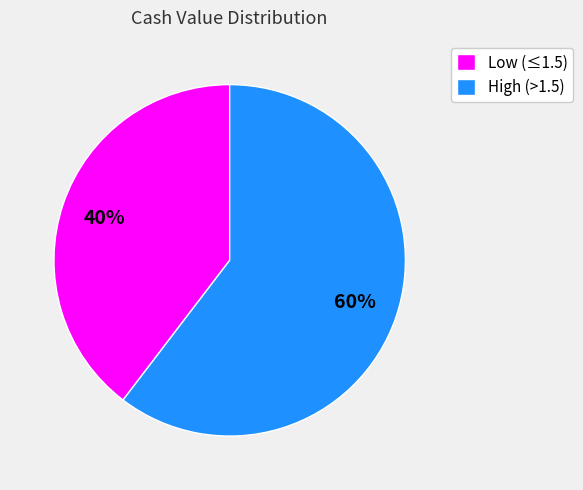

How many slices are in this pie chart?

2